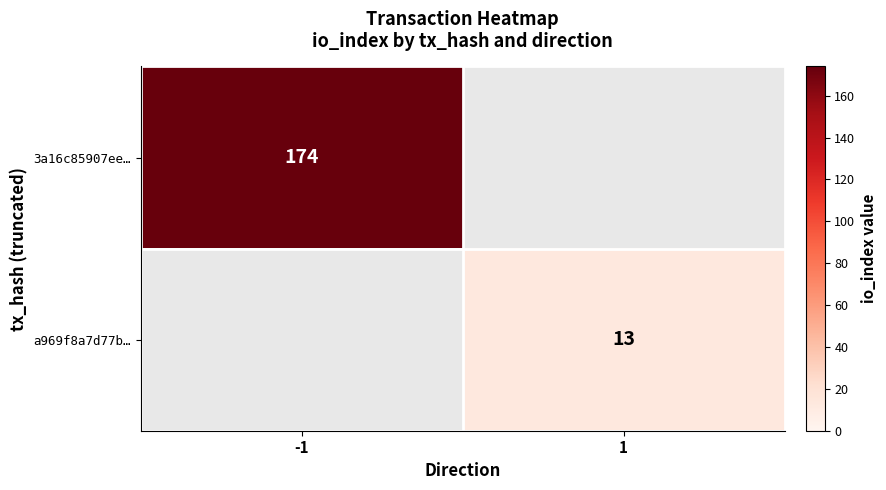

Is it true that a969f8a7d77b… equals 21 at 1?

False